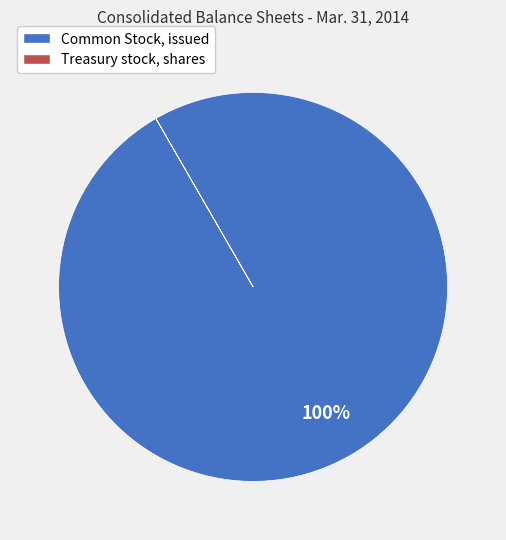

To the nearest percent, what is the difference between the largest and smallest slice percentages?

100%